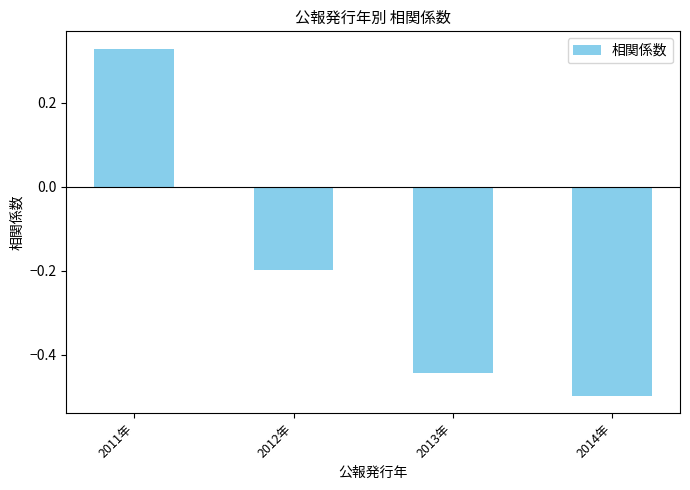

Does the chart contain stacked bars?

No